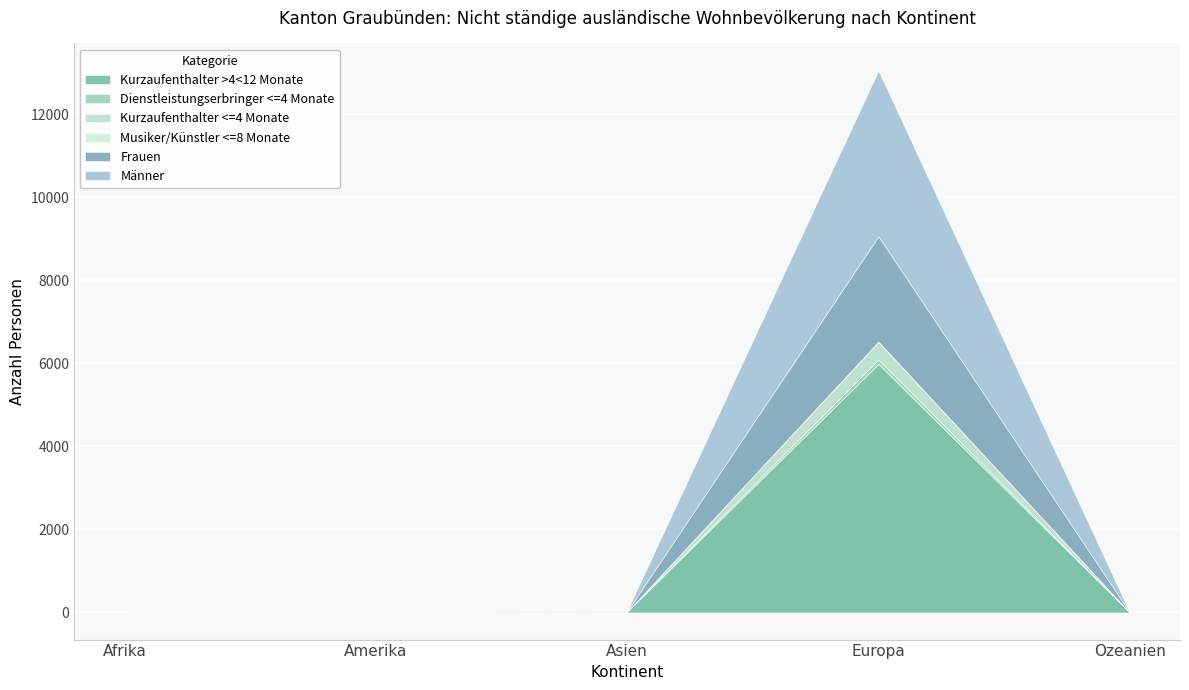

What is the total value across all series at Europa?

13054